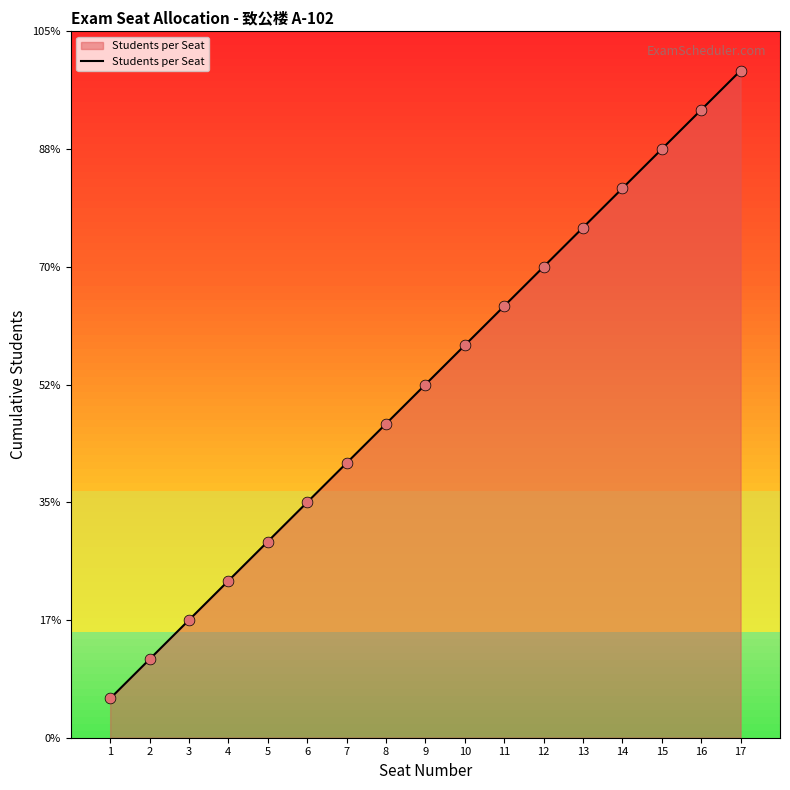

Is this an area chart (filled region under the line)?

Yes